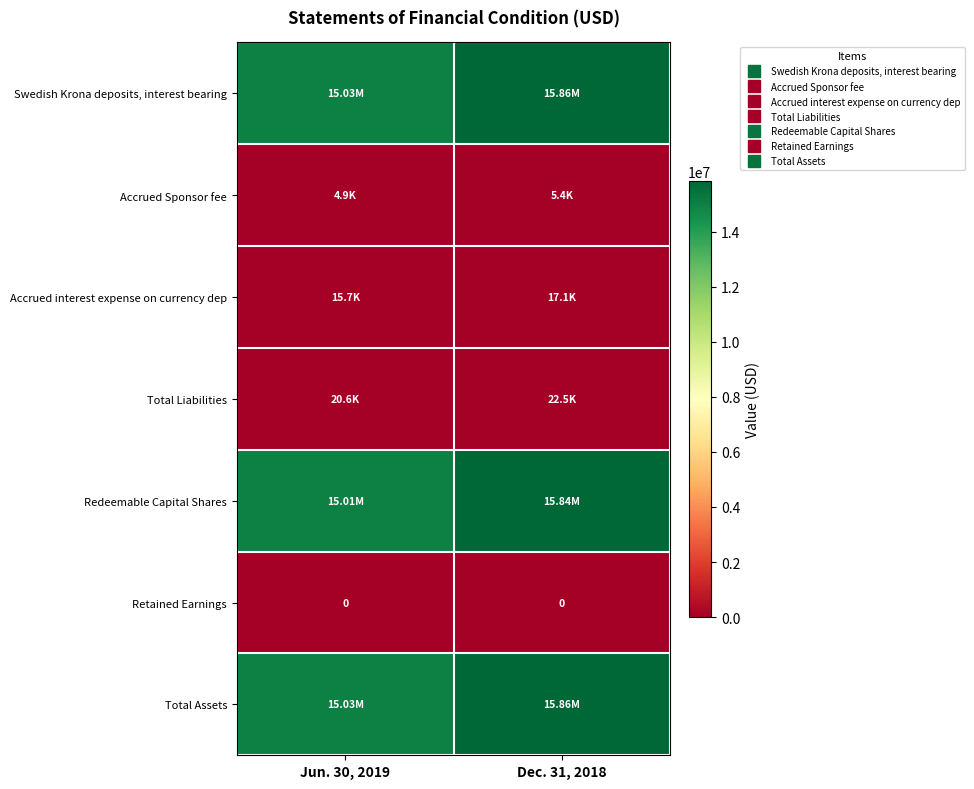

The value of Redeemable Capital Shares at Dec. 31, 2018 is 15840300. True or false?

True